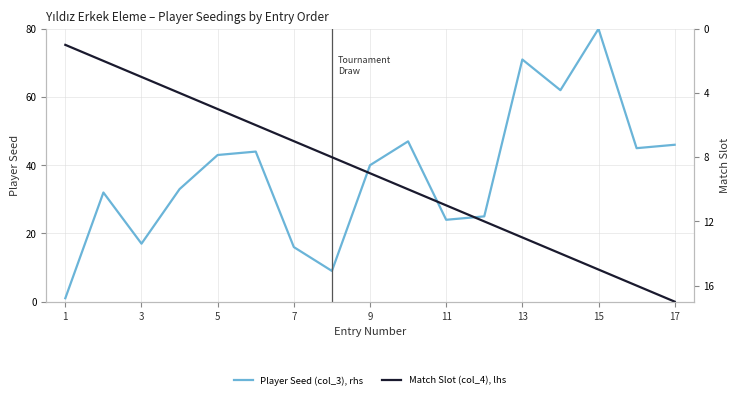

List the series in order of their overall mean, lowest first.

Match Slot (col_4), lhs, Player Seed (col_3), rhs